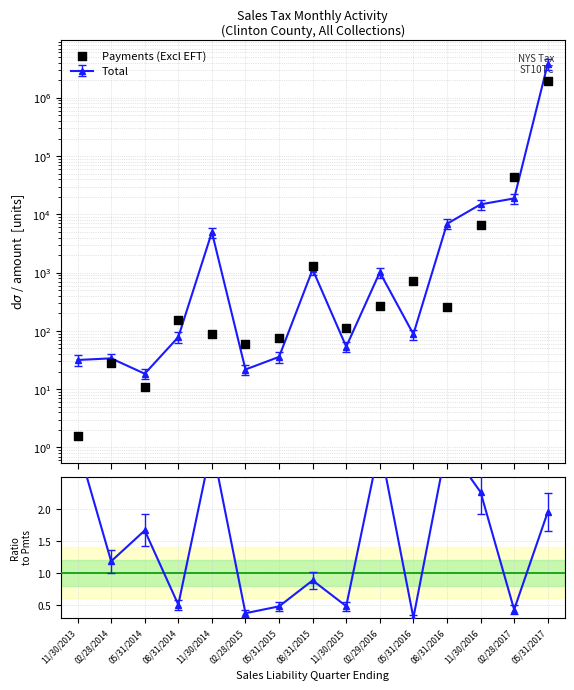

What is the ratio of the value at 11/30/2015 to the value at 05/31/2015?

1.5